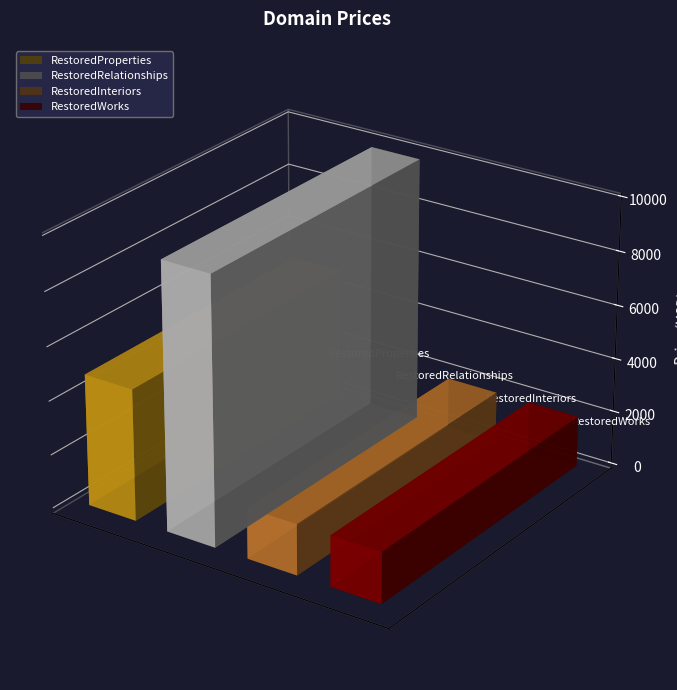

At which category does the chart reach its minimum across all series?

RestoredInteriors.com